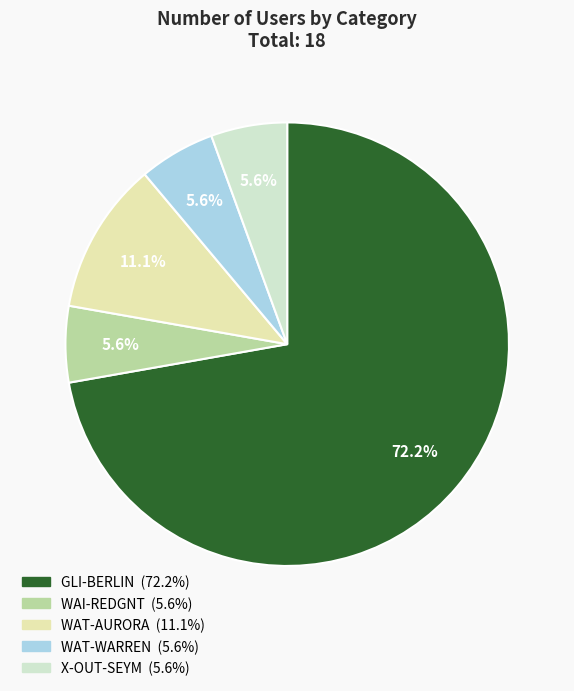

Which category has the biggest portion of the pie?

GLI-BERLIN